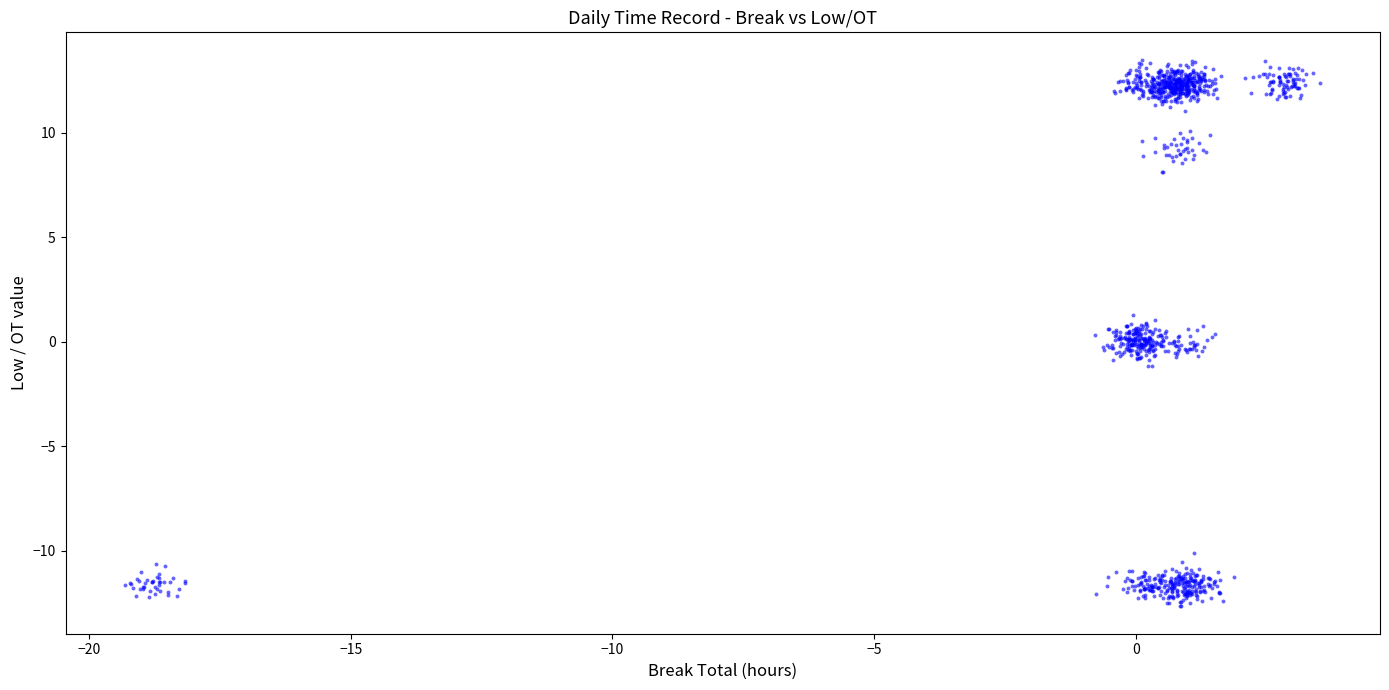

What is the range of X values (max minus min)?

22.8